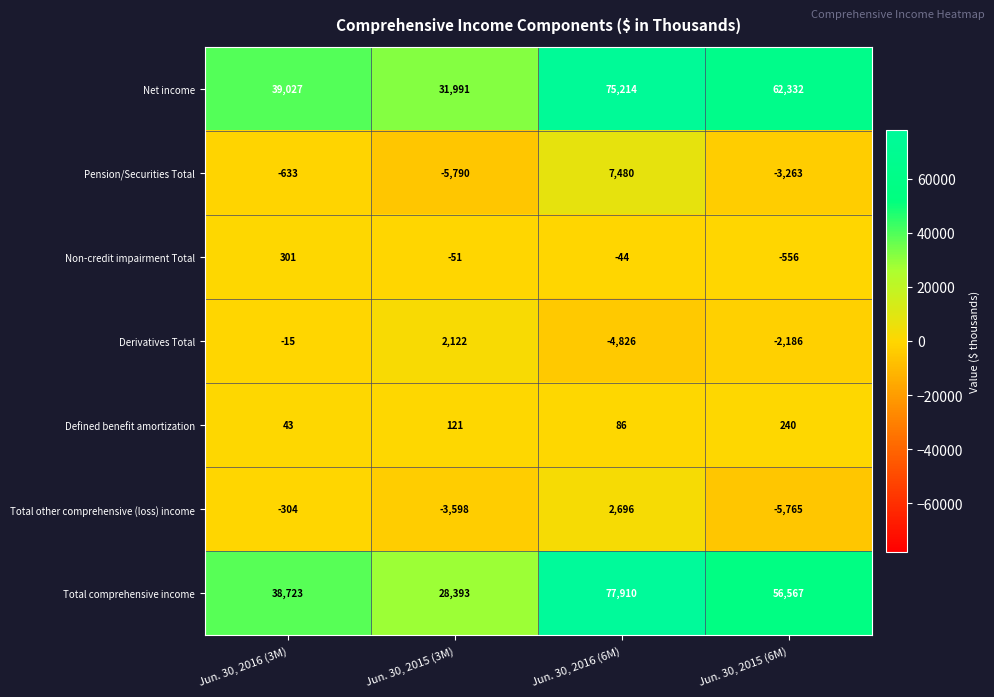

Which category has the lowest value in the Total other comprehensive (loss) income series?

Jun. 30, 2015 (6M)